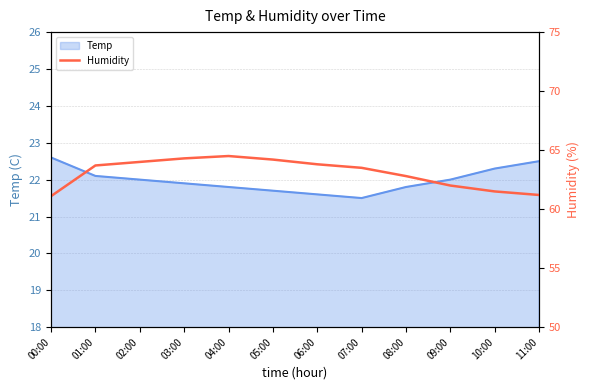

Rank the categories by value from lowest to highest.

00:00, 11:00, 10:00, 09:00, 08:00, 07:00, 01:00, 06:00, 02:00, 05:00, 03:00, 04:00